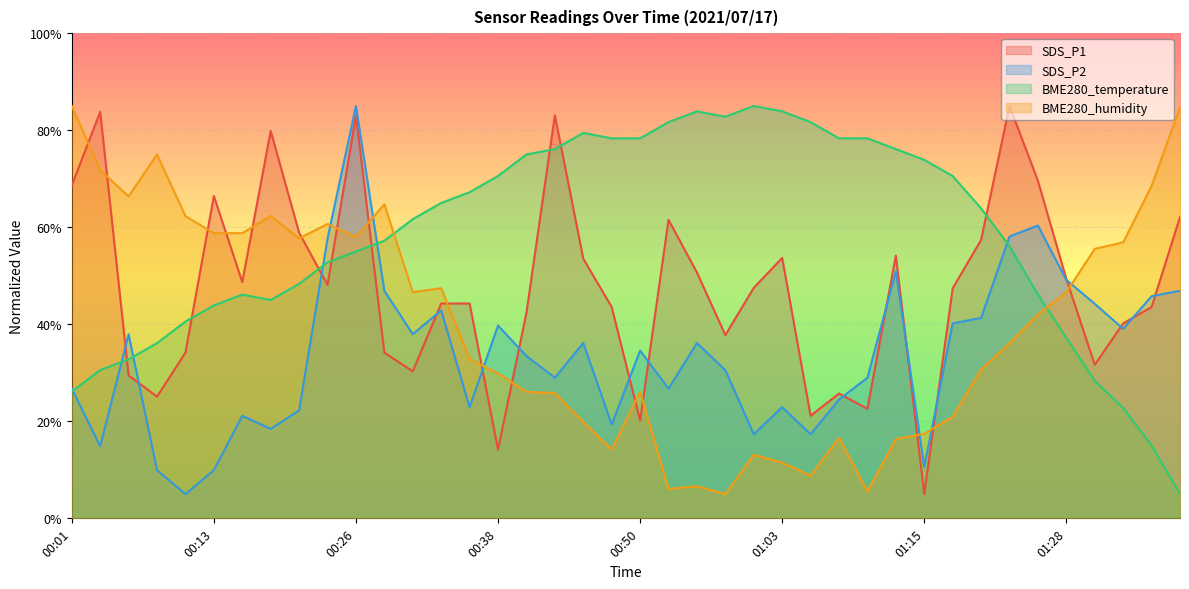

Which has a higher value, 00:45 or 01:00?

00:45